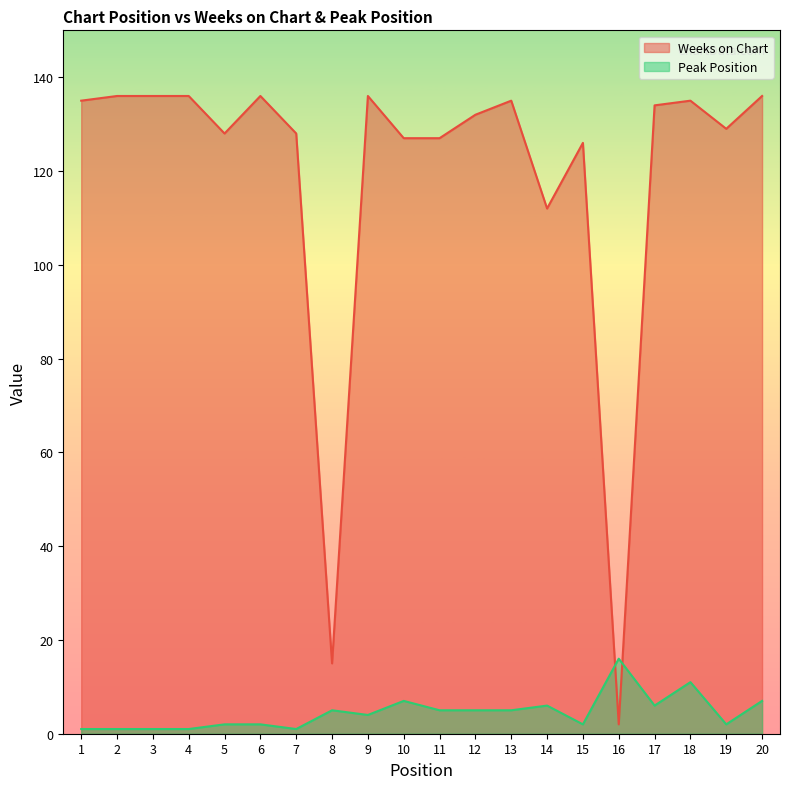

At which category is the sum across all series the highest?

18